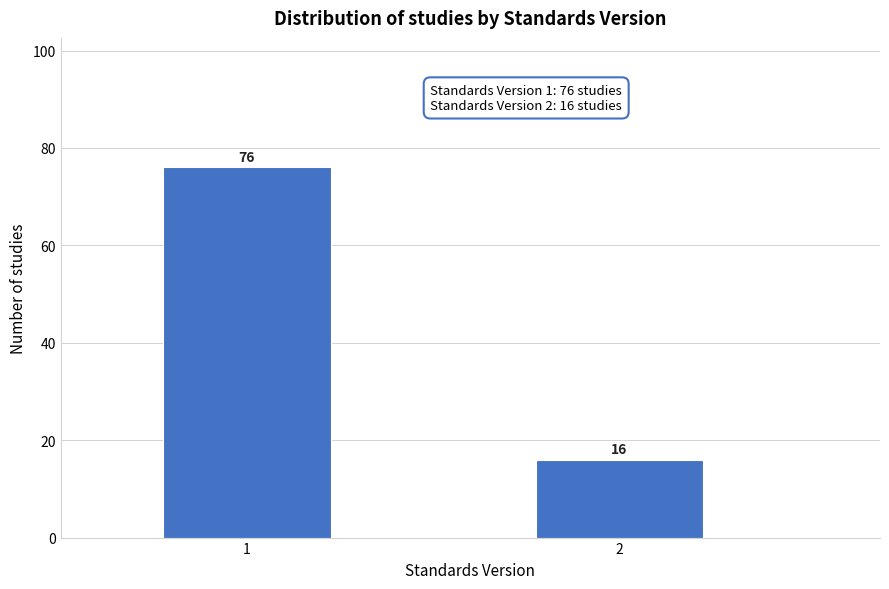

Reading left to right, list all the values displayed in this chart.

1=76	2=16